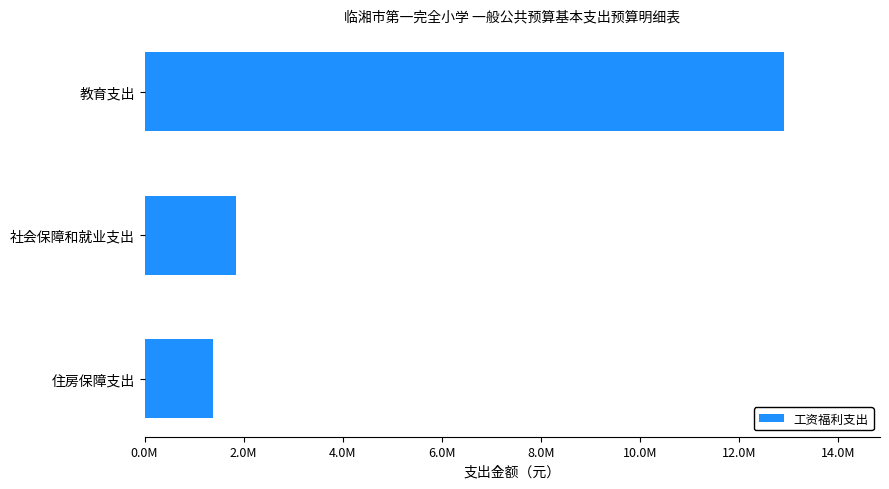

Rank the categories by value from highest to lowest.

教育支出, 社会保障和就业支出, 住房保障支出